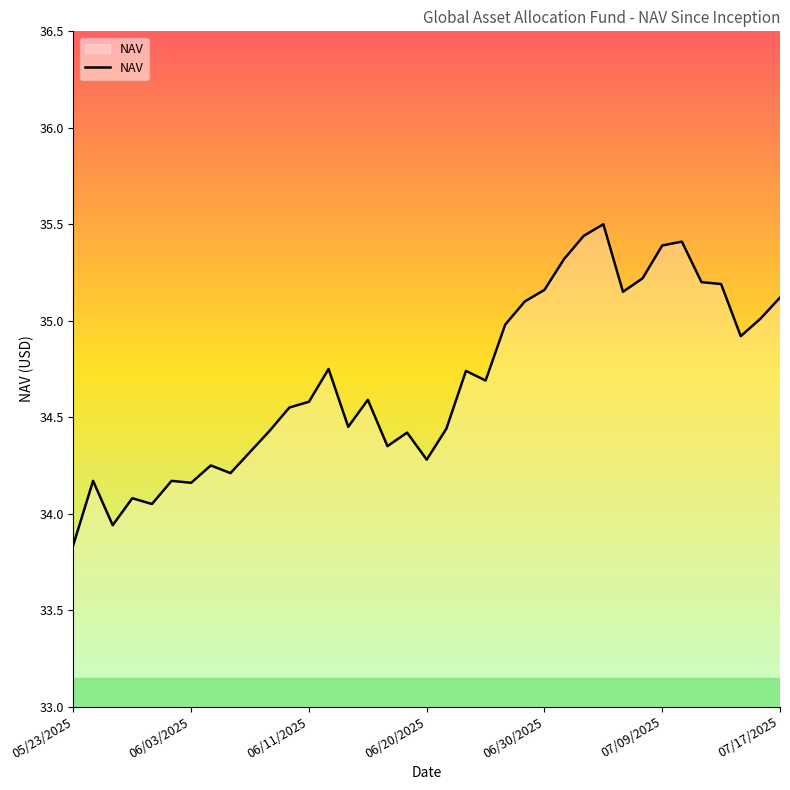

What is the maximum value shown in the chart?

35.5